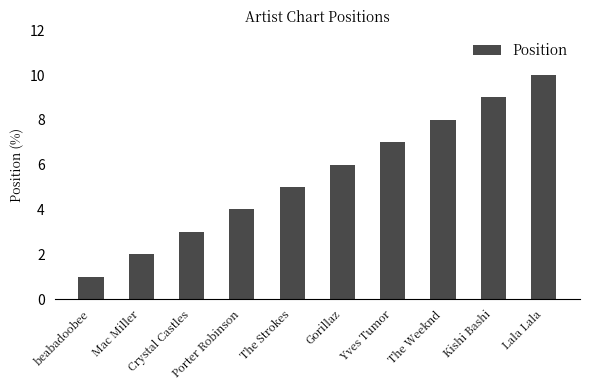

Rank the categories by value from lowest to highest.

beabadoobee, Mac Miller, Crystal Castles, Porter Robinson, The Strokes, Gorillaz, Yves Tumor, The Weeknd, Kishi Bashi, Lala Lala